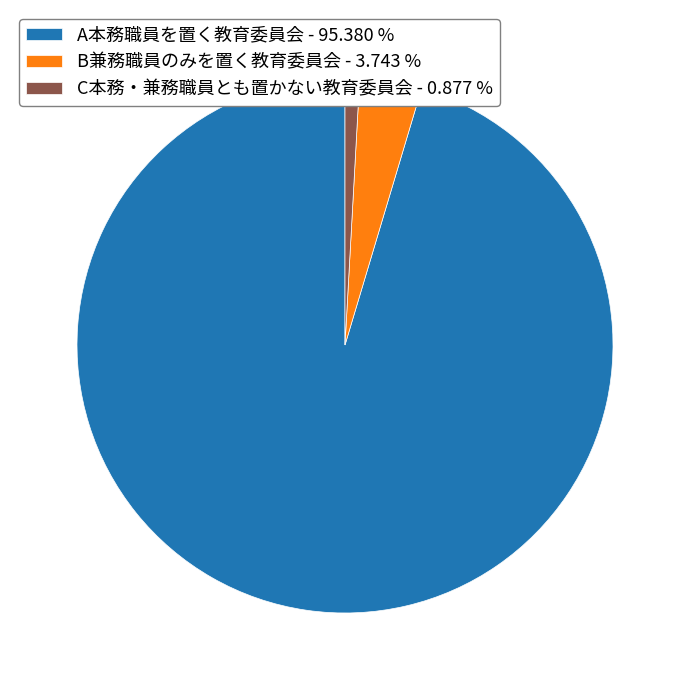

Do B兼務職員のみを置く教育委員会 - 3.743 % and A本務職員を置く教育委員会 - 95.380 % together represent more than half of the pie?

Yes